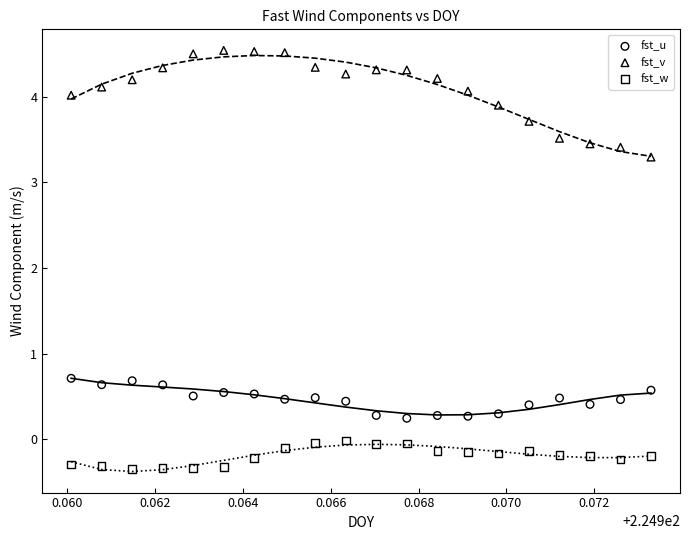

Which series contains the lowest Y value?

fst_w